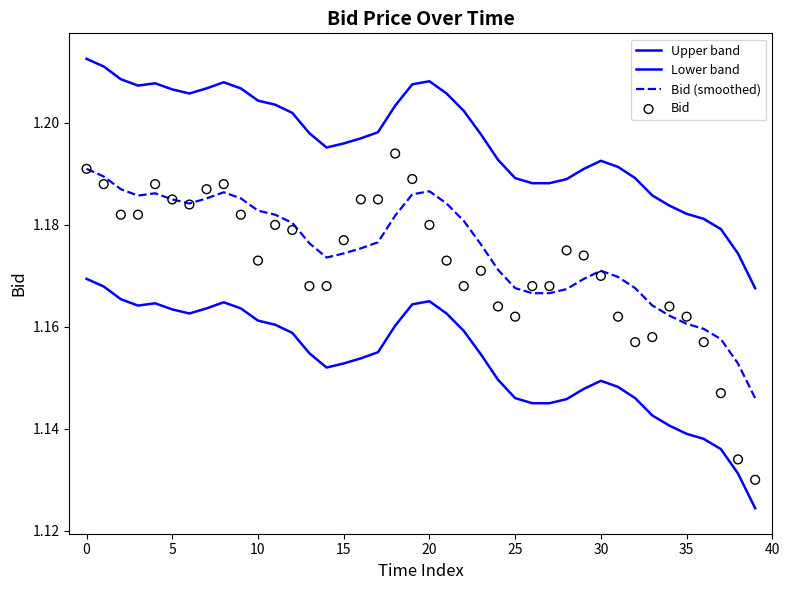

What is the total value across all series at 21?

4.7